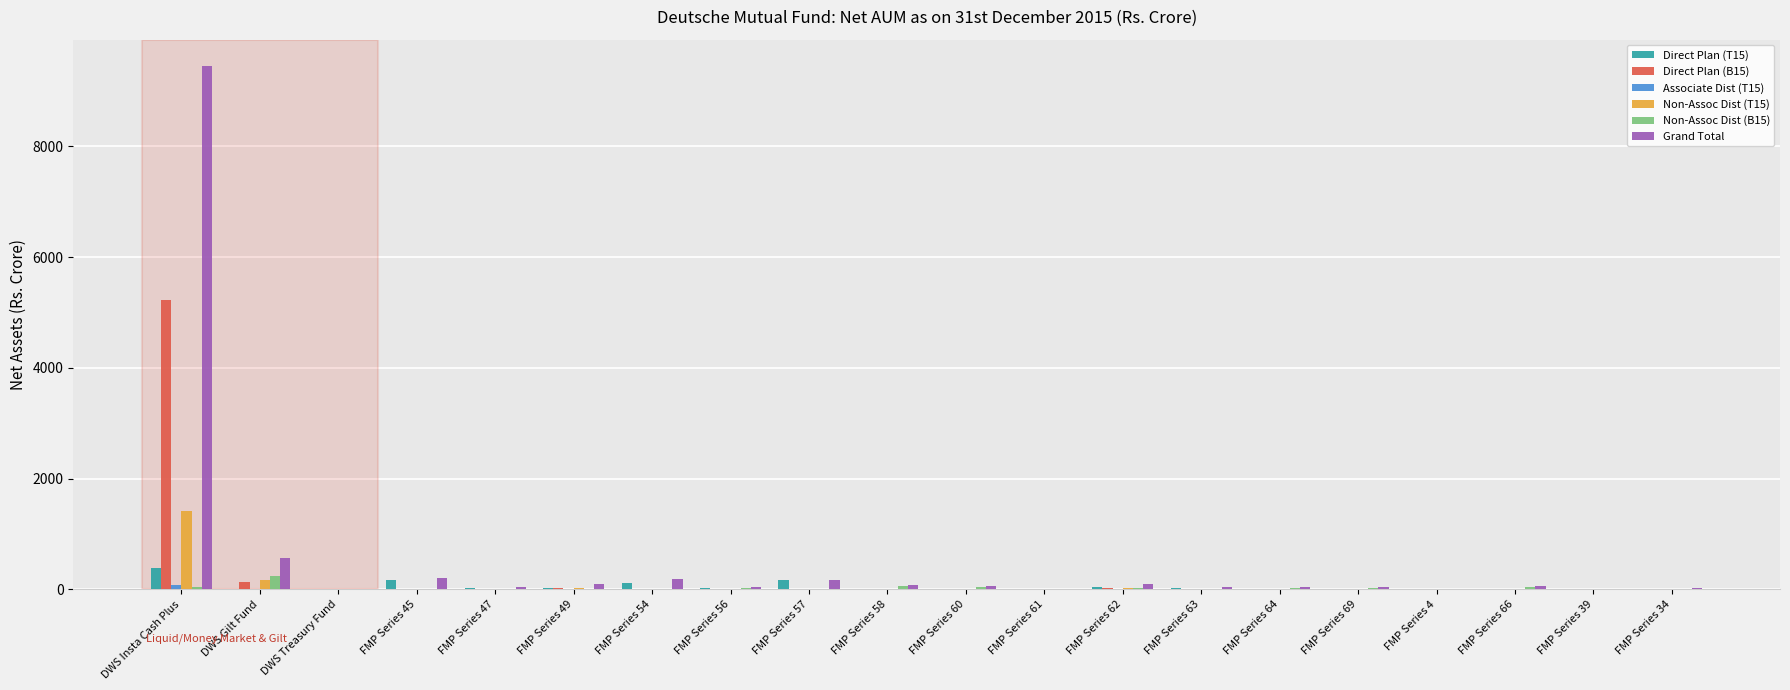

At which category is the sum across all series the highest?

DWS Insta Cash Plus